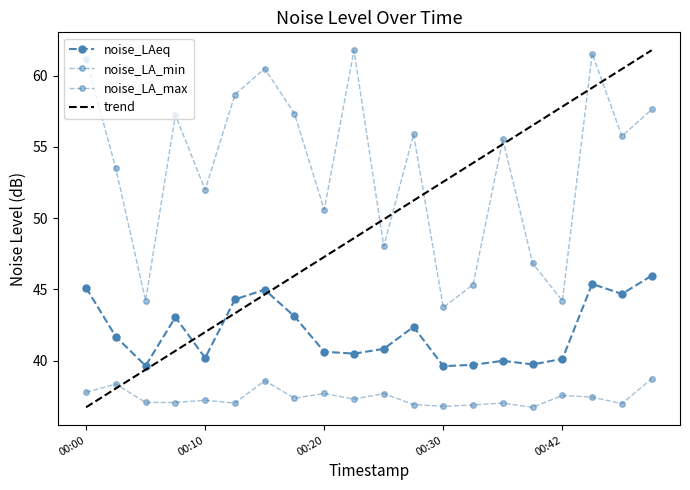

Reading left to right, what are all the values shown in this chart?

noise_LAeq: 45.1	41.7	39.6	43.0	40.2	44.3	45.0	43.1	40.6	40.5	40.8	42.4	39.6	39.7	40.0	39.7	40.1	45.4	44.7	46.0
noise_LA_min: 37.8	38.4	37.1	37.1	37.2	37.0	38.6	37.4	37.7	37.3	37.7	36.9	36.8	36.9	37.0	36.7	37.6	37.4	37.0	38.7
noise_LA_max: 61.2	53.5	44.2	57.2	52.0	58.7	60.5	57.3	50.6	61.8	48.0	55.9	43.7	45.3	55.5	46.8	44.2	61.6	55.8	57.6
trend: 36.7	38.0	39.4	40.7	42.0	43.3	44.6	46.0	47.3	48.6	49.9	51.2	52.6	53.9	55.2	56.5	57.8	59.2	60.5	61.8